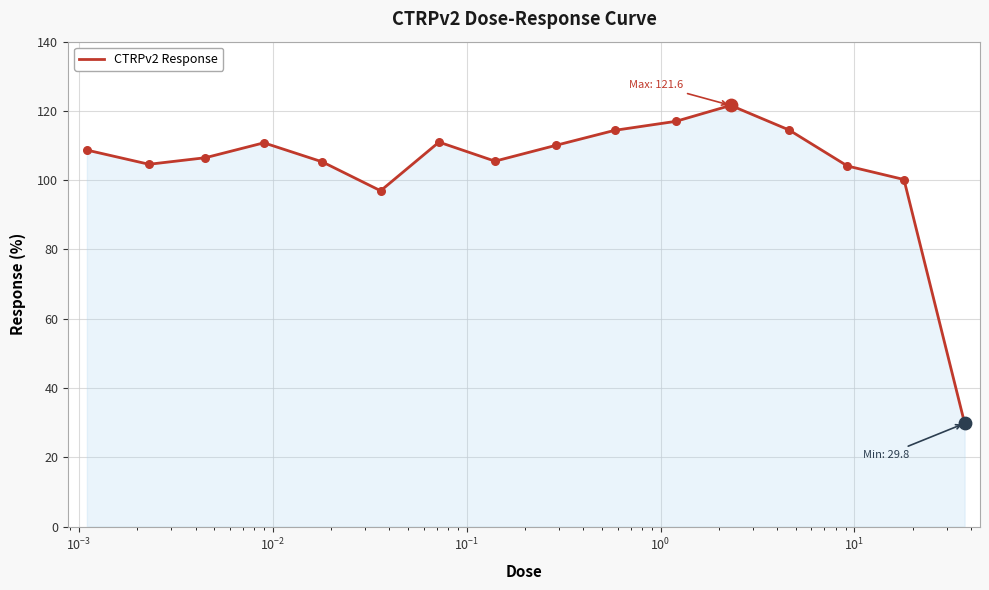

What is the greatest value displayed?

121.6